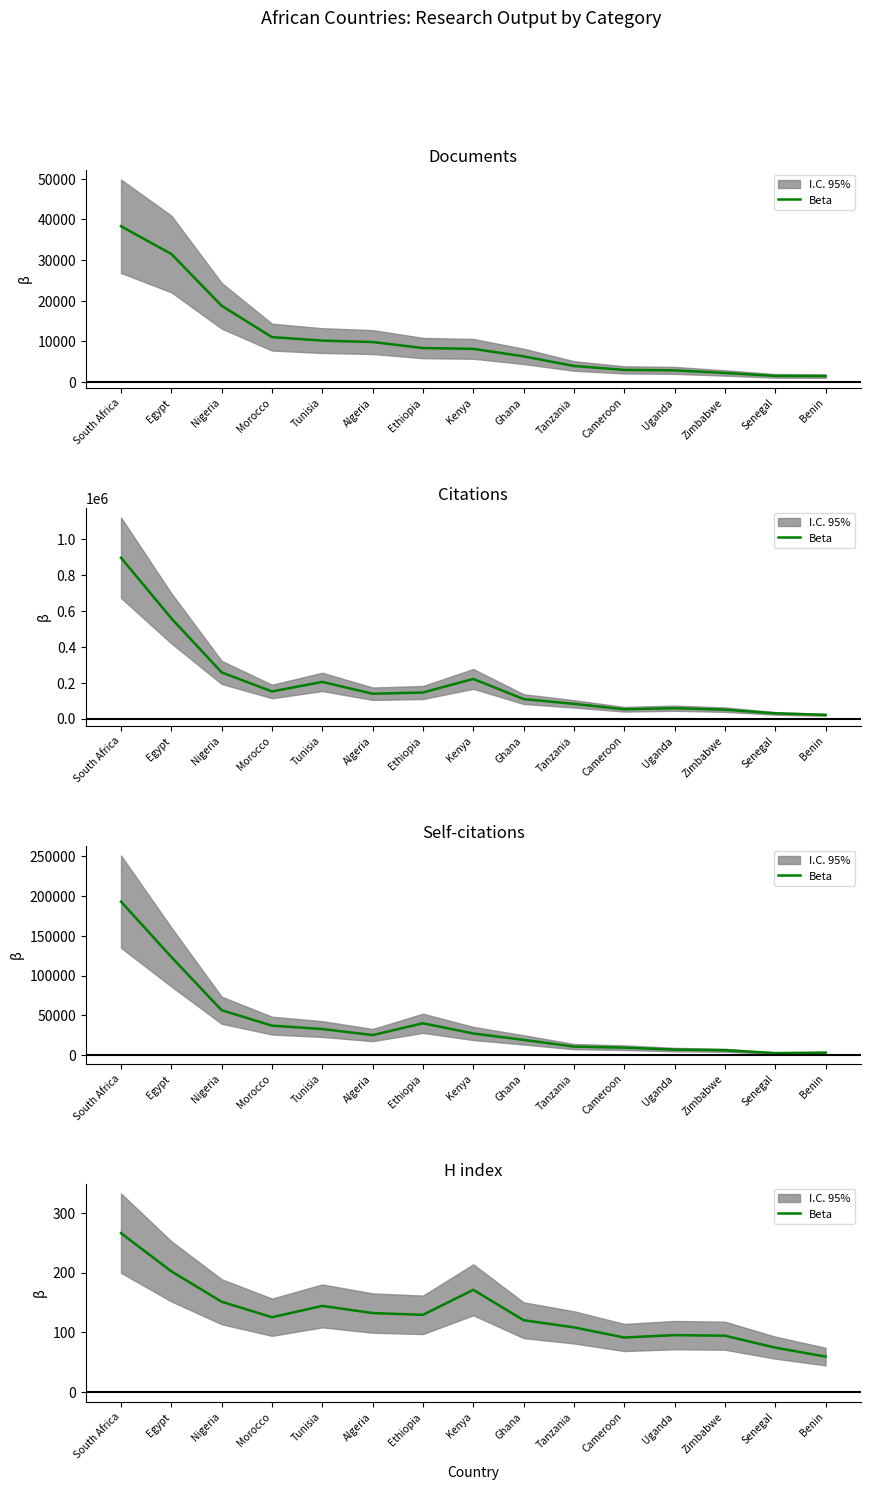

Where is the first local minimum?

Morocco